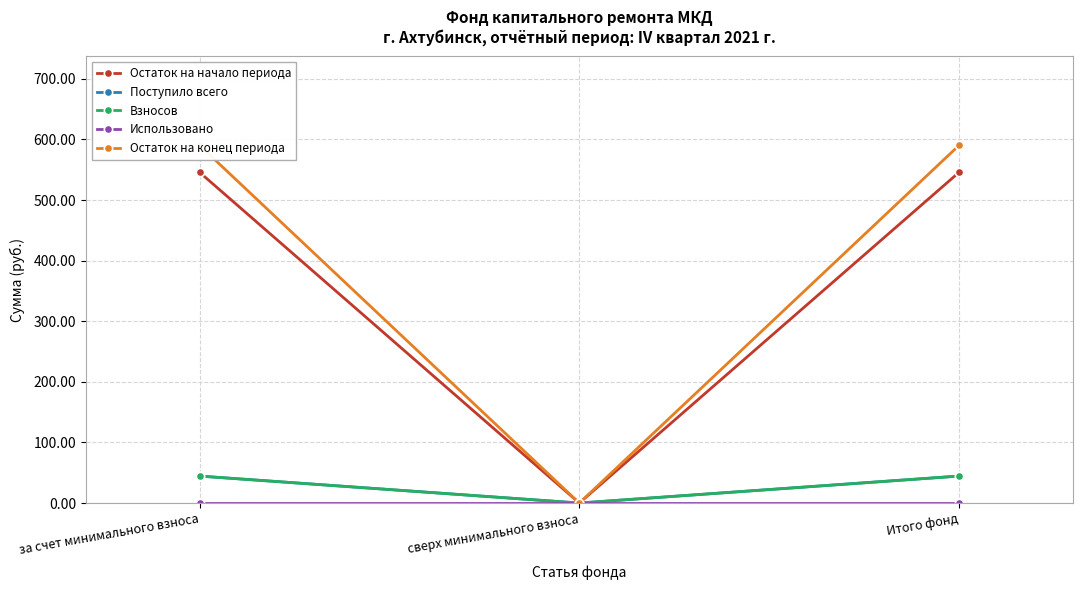

Reading left to right, extract all data points from this chart.

Остаток на начало периода: за счет минимального взноса=545.5	сверх минимального взноса=0.0	Итого фонд=545.5
Поступило всего: за счет минимального взноса=44.5	сверх минимального взноса=0.0	Итого фонд=44.5
Взносов: за счет минимального взноса=44.5	сверх минимального взноса=0.0	Итого фонд=44.5
Использовано: за счет минимального взноса=0.0	сверх минимального взноса=0.0	Итого фонд=0.0
Остаток на конец периода: за счет минимального взноса=590.0	сверх минимального взноса=0.0	Итого фонд=590.0